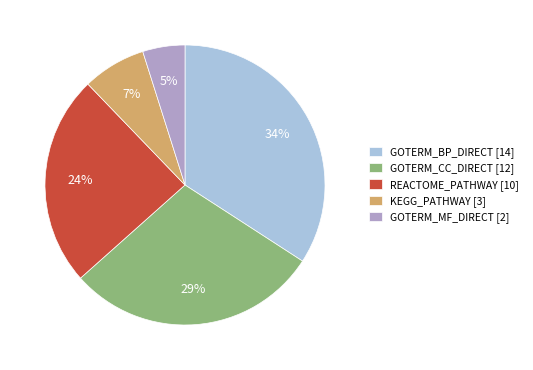

How many segments does this pie chart have?

5